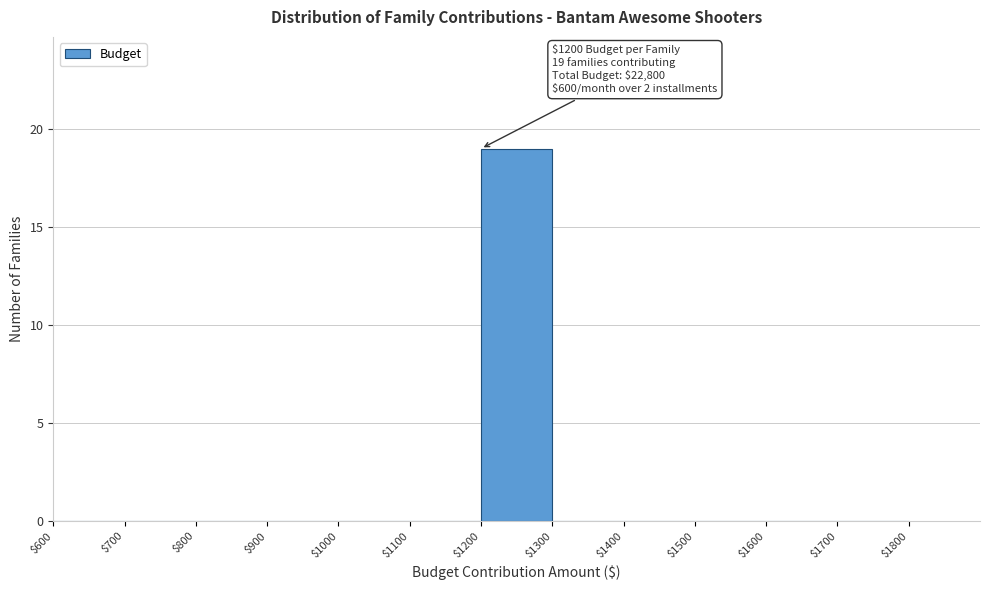

Which range on the x-axis has the tallest bar?

$1200 to $1300